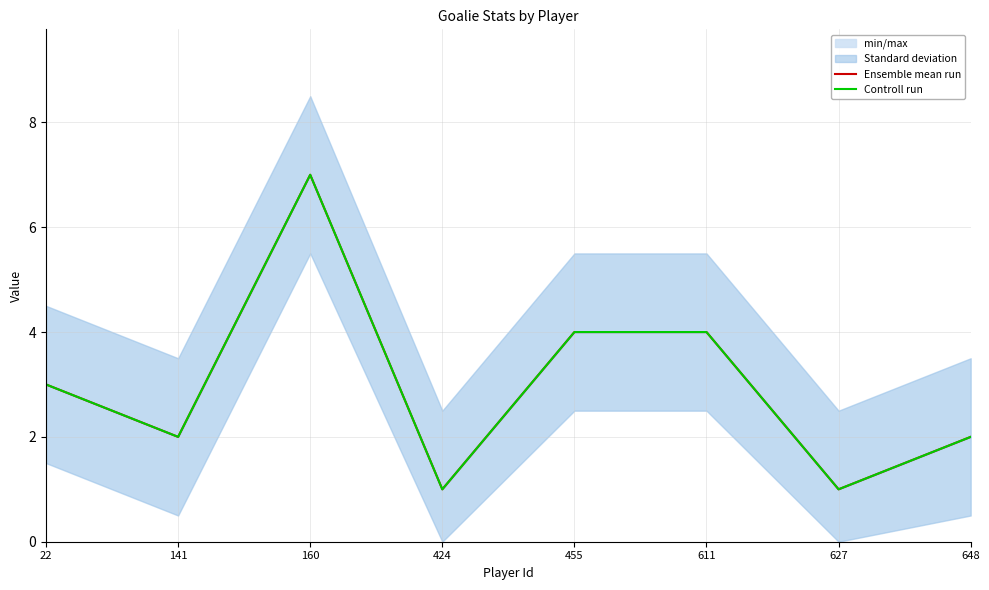

At how many categories does at least one series exceed 4?

1